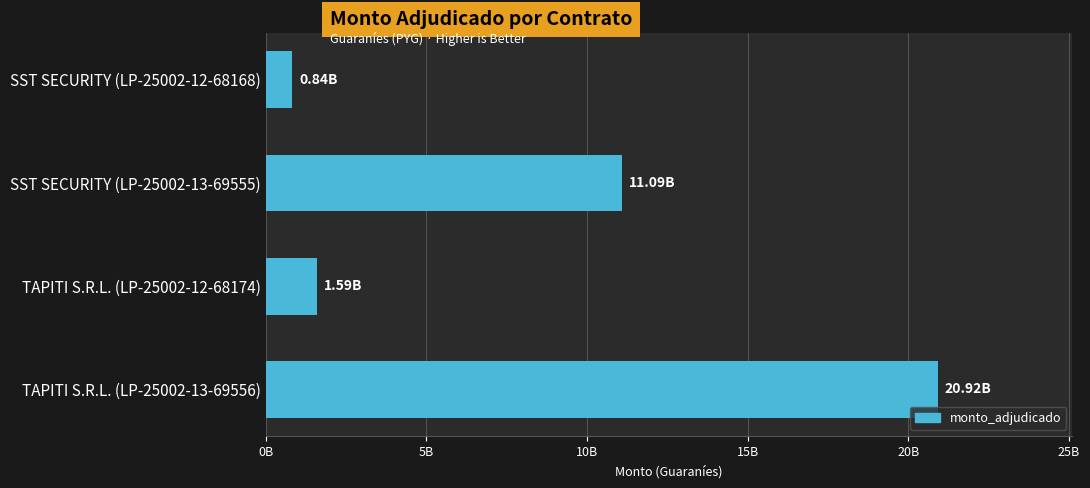

Rank the categories by value from lowest to highest.

SST SECURITY (LP-25002-12-68168), TAPITI S.R.L. (LP-25002-12-68174), SST SECURITY (LP-25002-13-69555), TAPITI S.R.L. (LP-25002-13-69556)